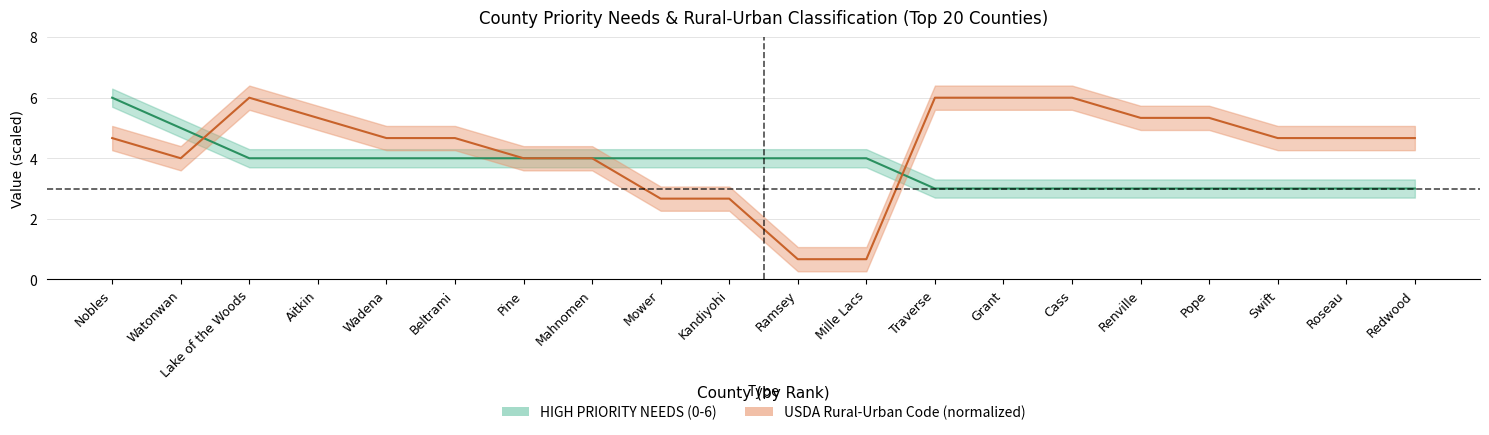

How many times do USDA Rural-Urban Code and HIGH PRIORITY NEEDS (rank) cross each other?

2